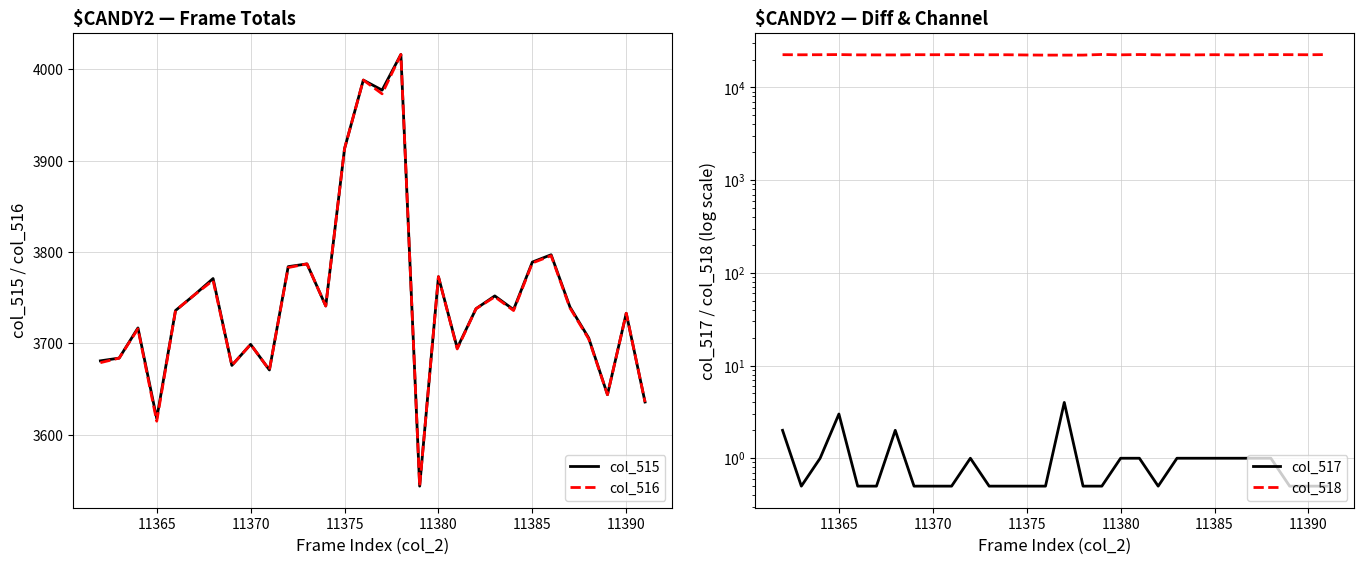

The value of col_516 at 11365 is 3615. True or false?

True